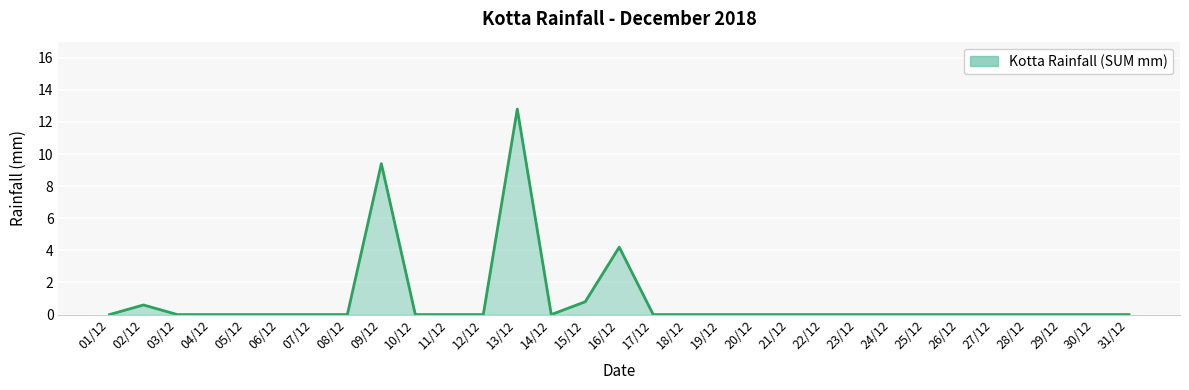

Which category has the highest value across all series?

13/12